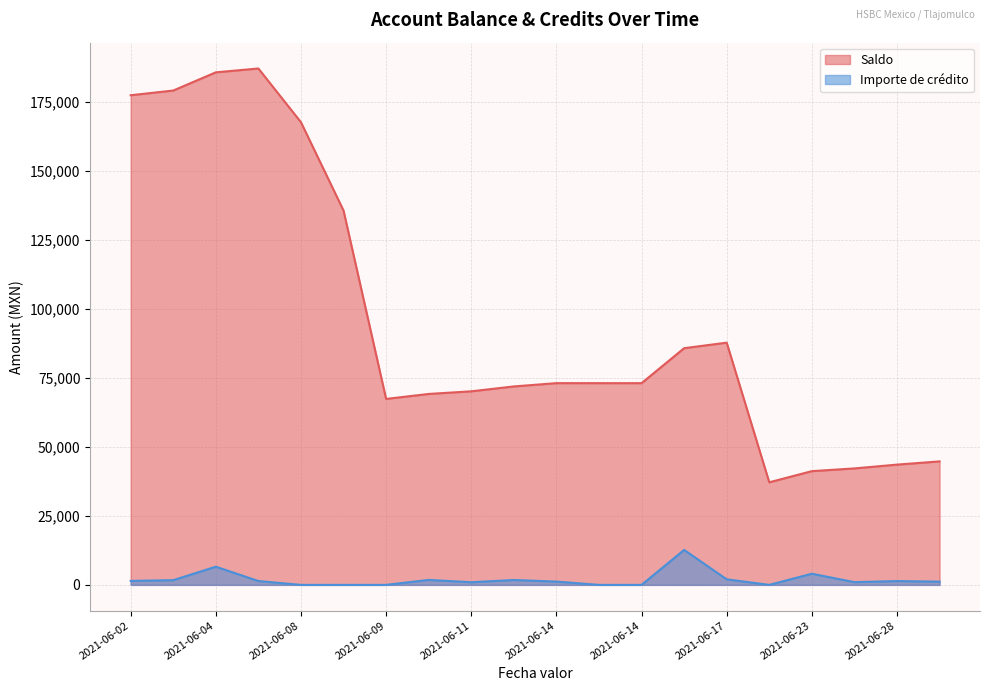

The value of Importe de crédito at 2021-06-28 is 635.3. True or false?

False